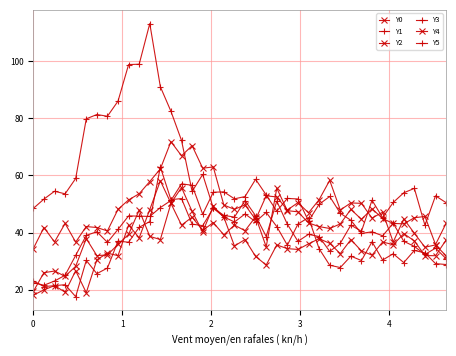

At which category does Y4 reach its first local valley?

2